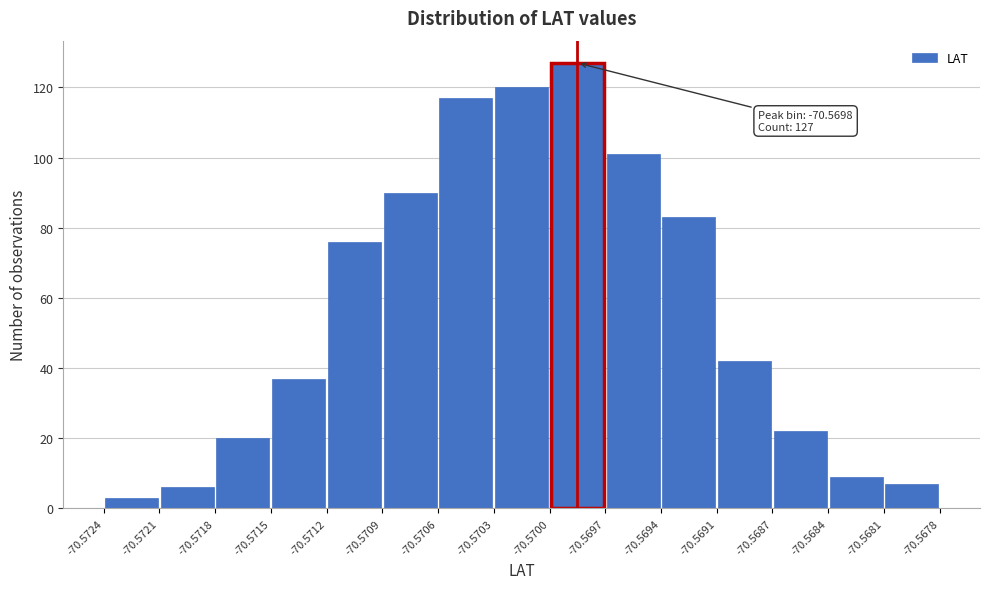

Over which range of the x-axis is the bar tallest?

-70.5700 to -70.5697